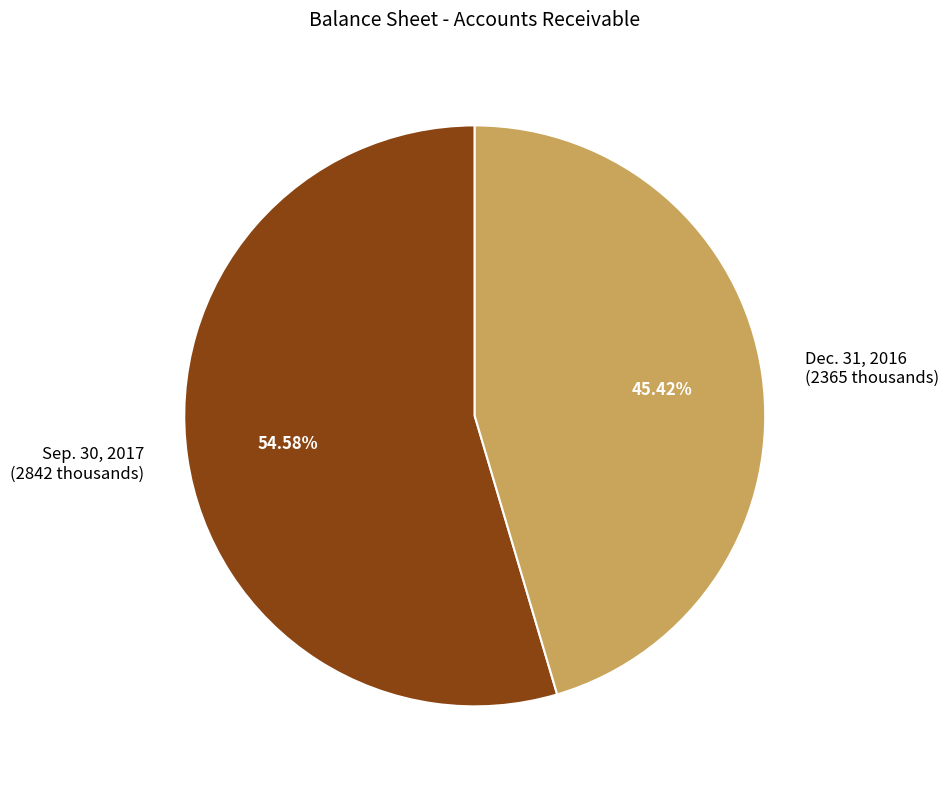

How many segments does this pie chart have?

2